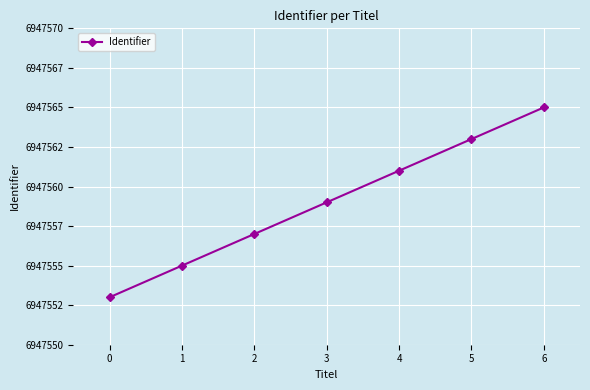

What is the sum of all values?

48632913